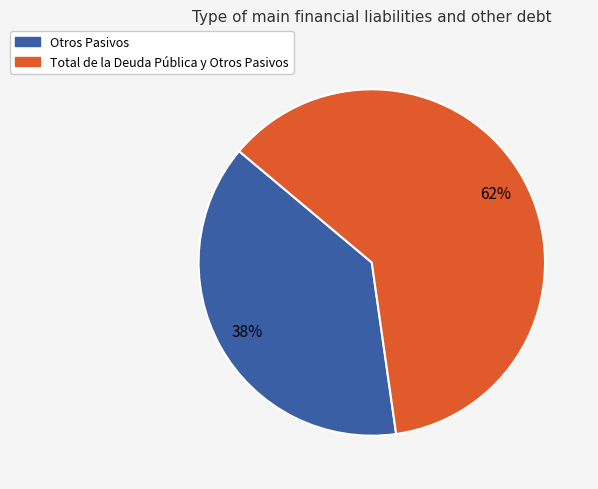

To the nearest percent, what is the average slice percentage?

50%